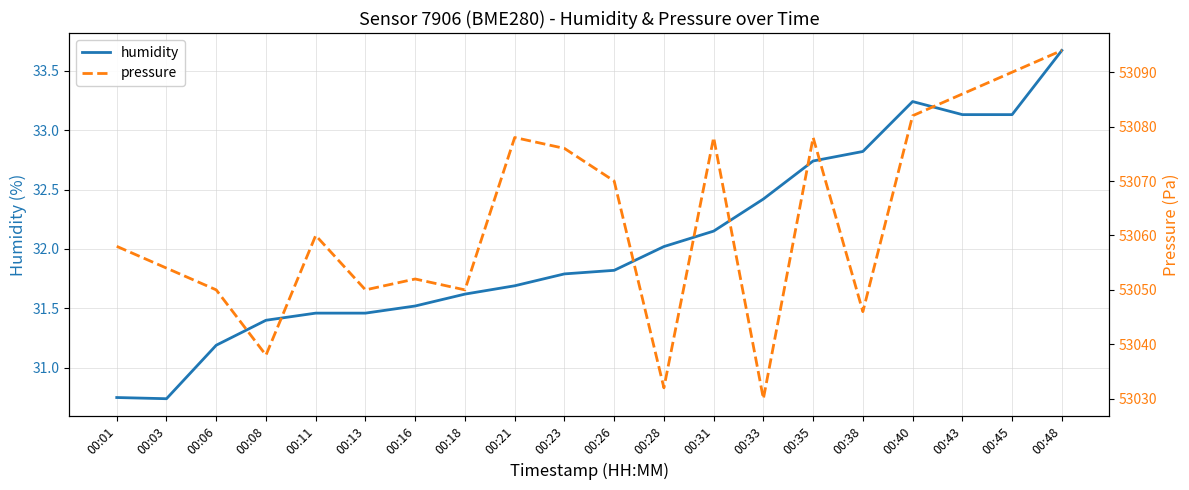

What are all the series names shown in the legend?

humidity, pressure